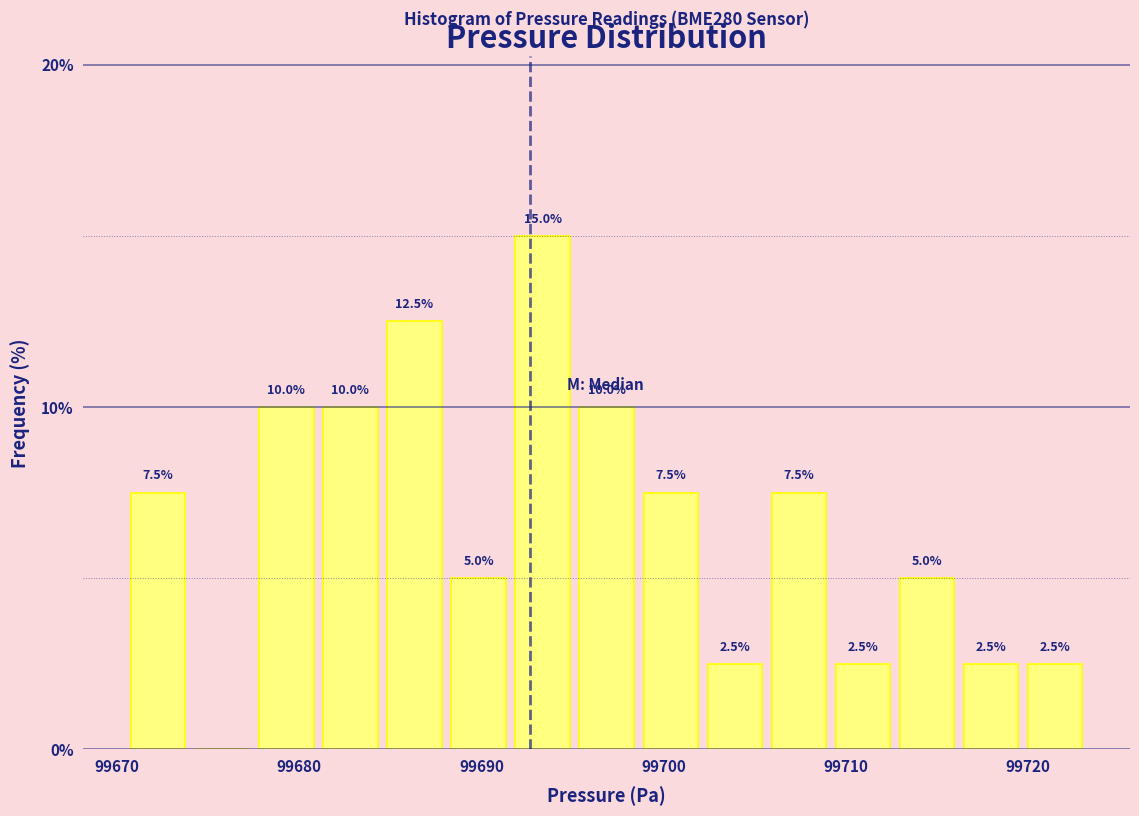

Read against the x-axis, roughly where is the centre of the tallest bar?

99693